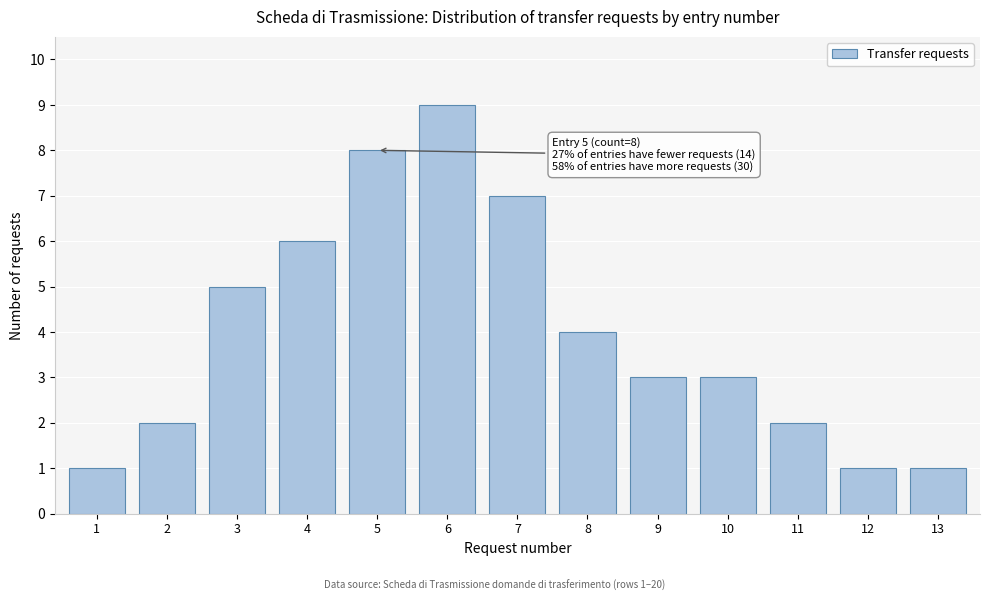

Reading left to right, list all the values displayed in this chart.

1	2	5	6	8	9	7	4	3	3	2	1	1